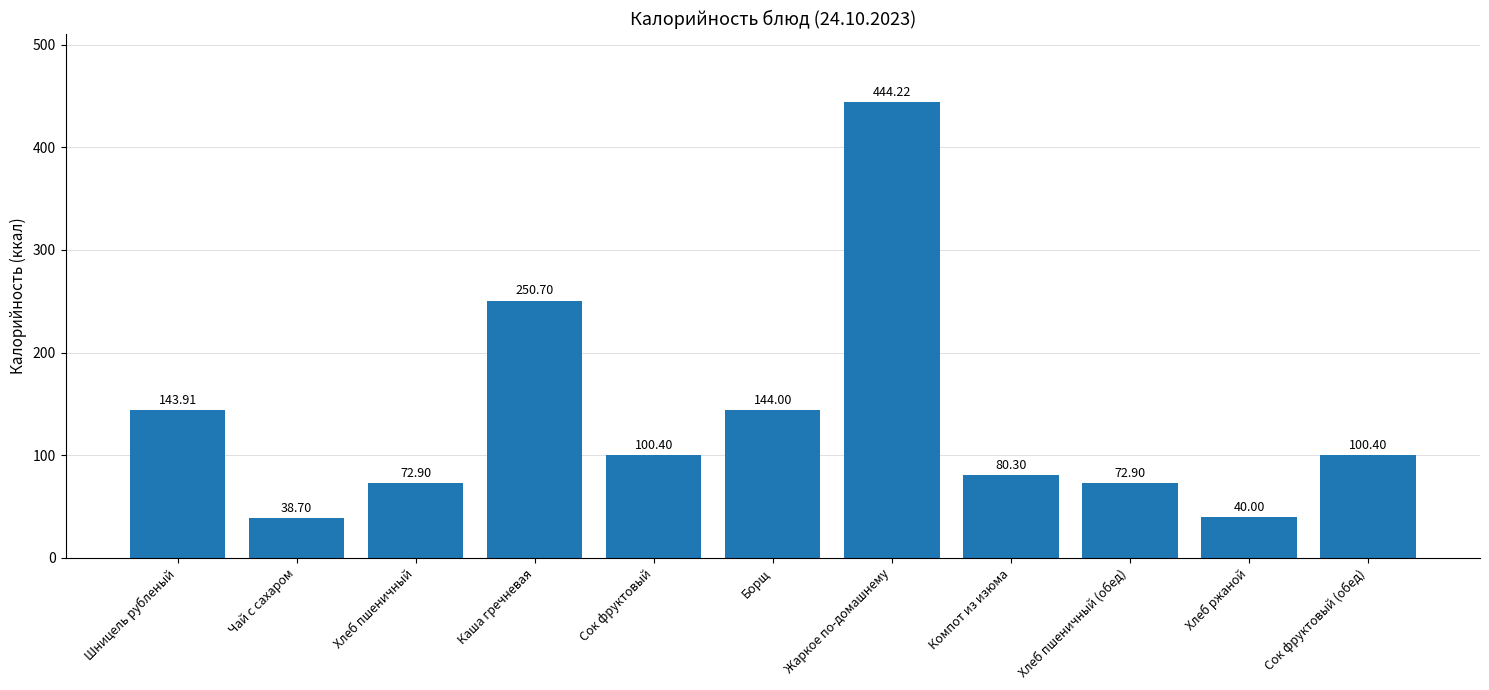

How many distinct data groups are displayed?

1